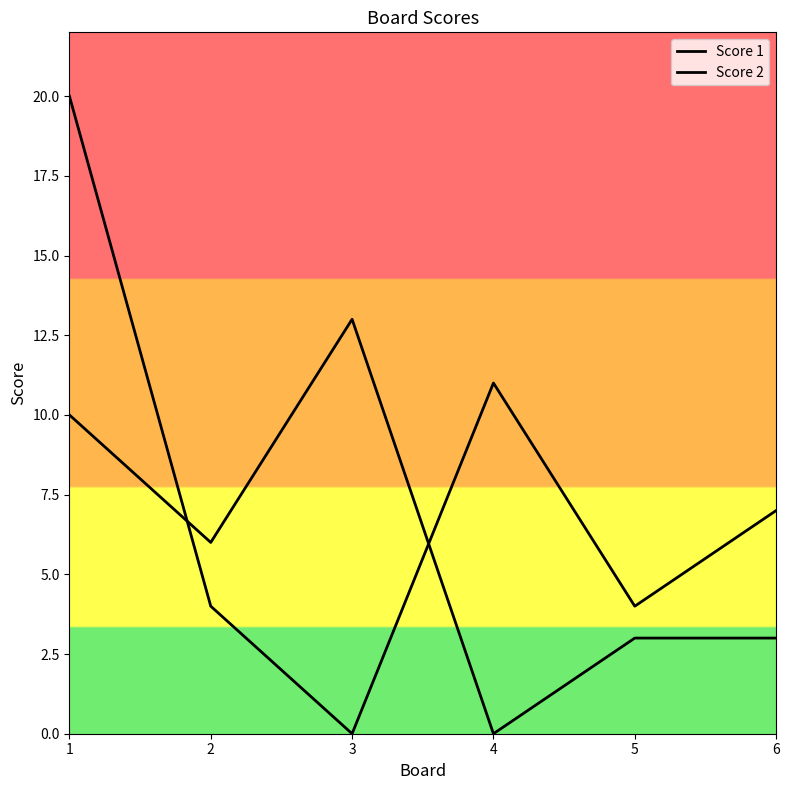

Rank the series by their average value, from lowest to highest.

Score 2, Score 1